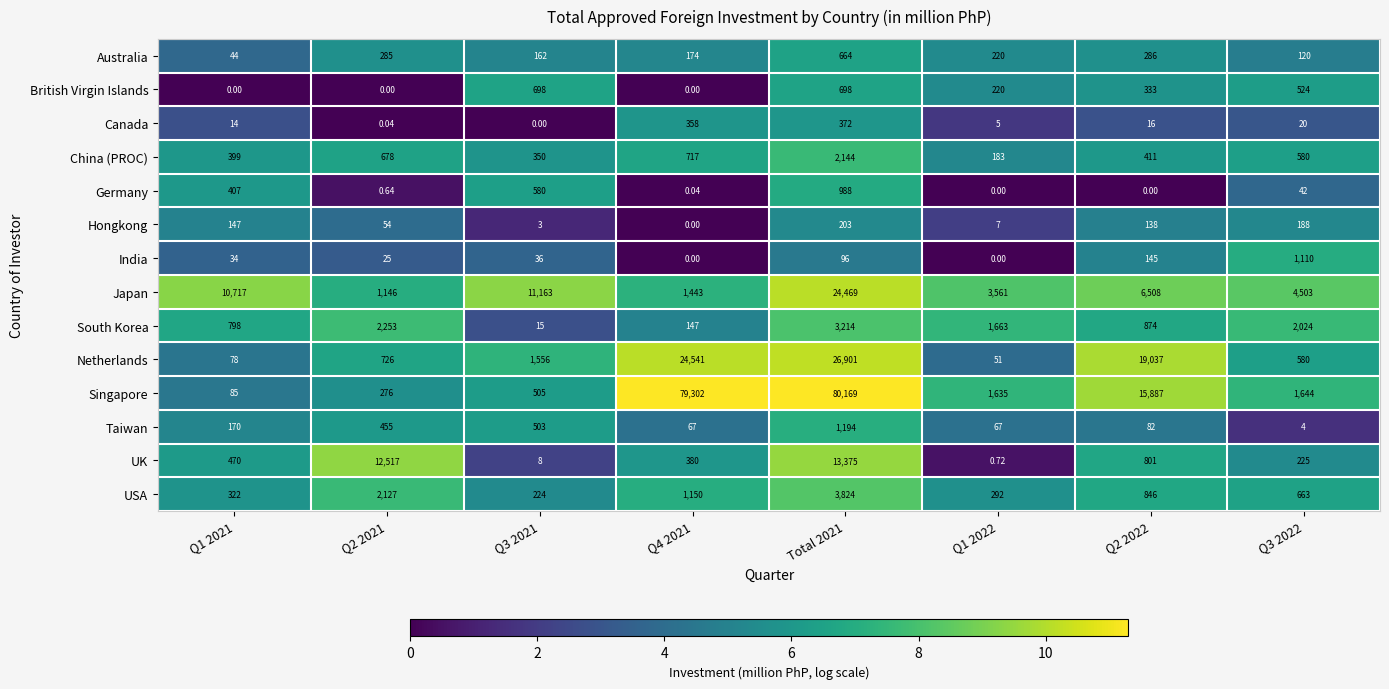

List the series in order of their peak value, lowest first.

Hongkong, Canada, Australia, British Virgin Islands, Germany, India, Taiwan, China (PROC), South Korea, USA, UK, Japan, Netherlands, Singapore